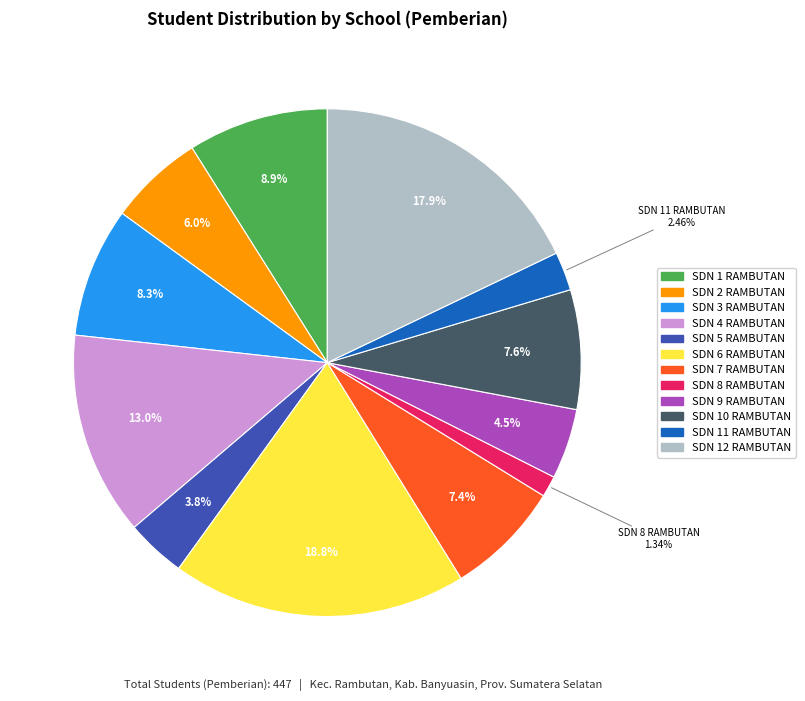

Approximately how many times larger is the value at SDN 8 RAMBUTAN compared to SDN 11 RAMBUTAN?

0.5